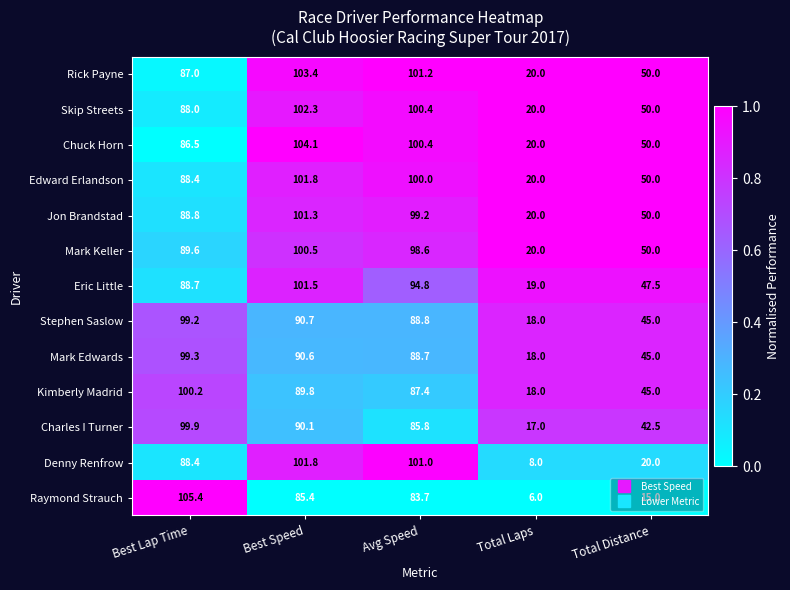

The value of Rick Payne at Best Speed is 103.4. True or false?

True